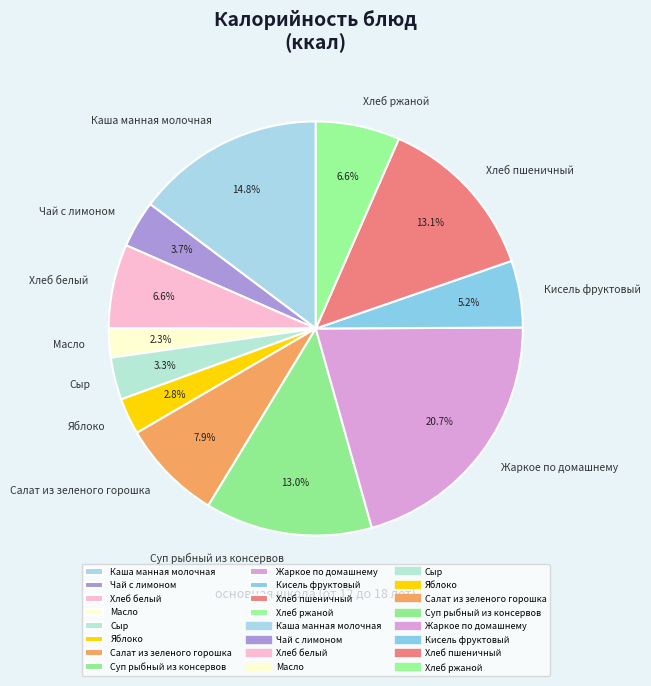

To the nearest percent, what is the average slice percentage?

8%